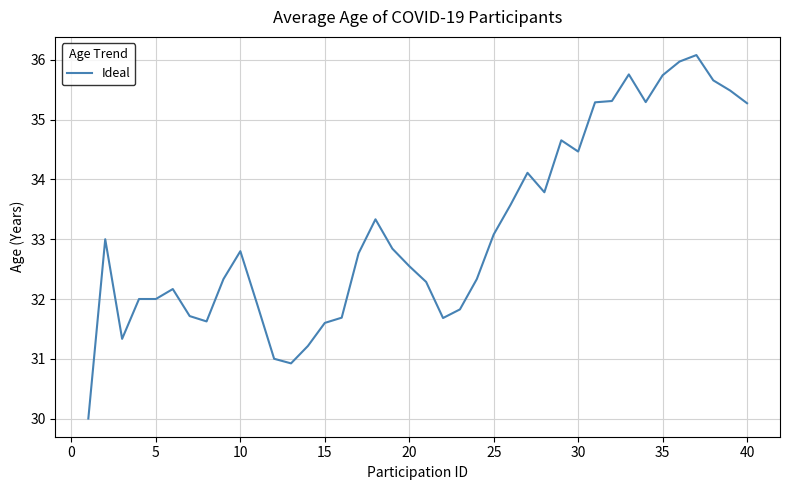

What is the maximum value shown in the chart?

36.1